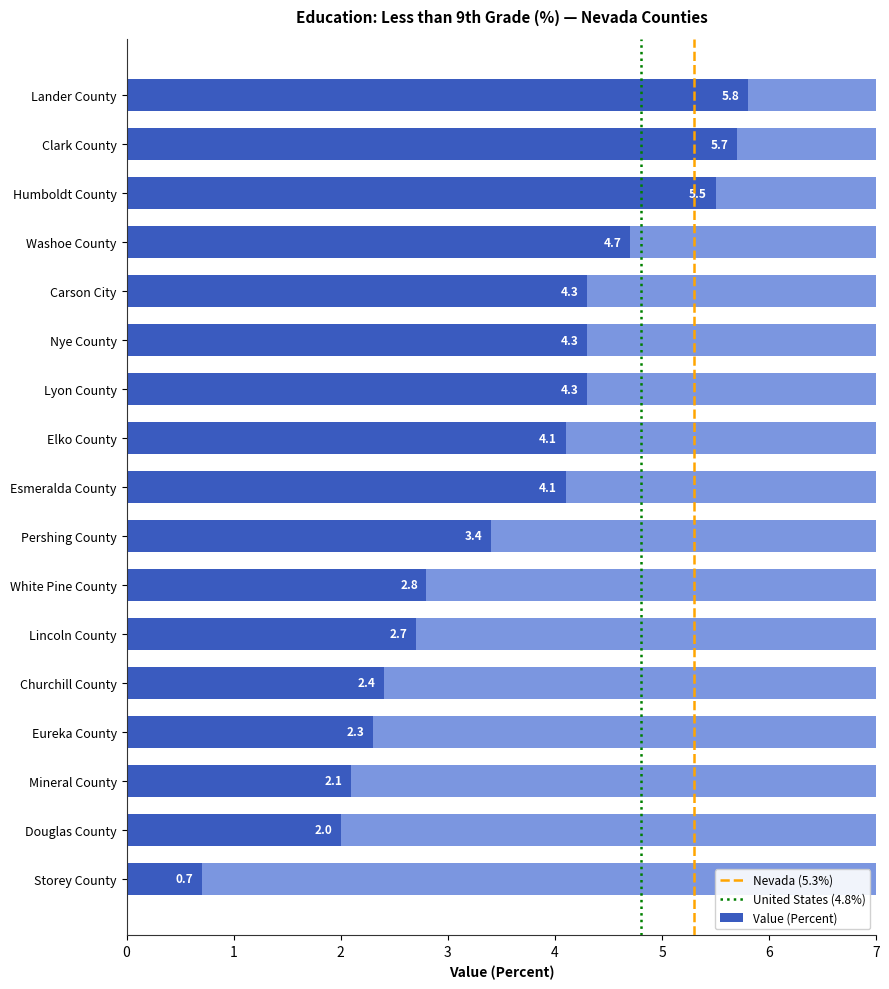

What is the value of the 15th bar from the left?

5.5